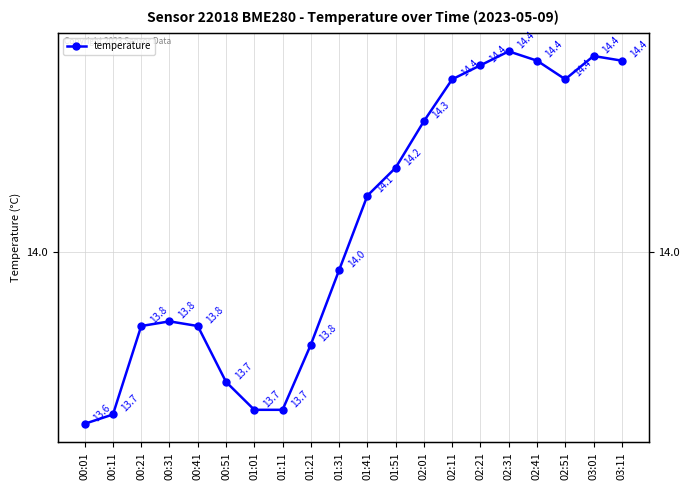

Reading left to right, list all the values displayed in this chart.

13.6	13.7	13.8	13.8	13.8	13.7	13.7	13.7	13.8	14.0	14.1	14.2	14.3	14.4	14.4	14.4	14.4	14.4	14.4	14.4